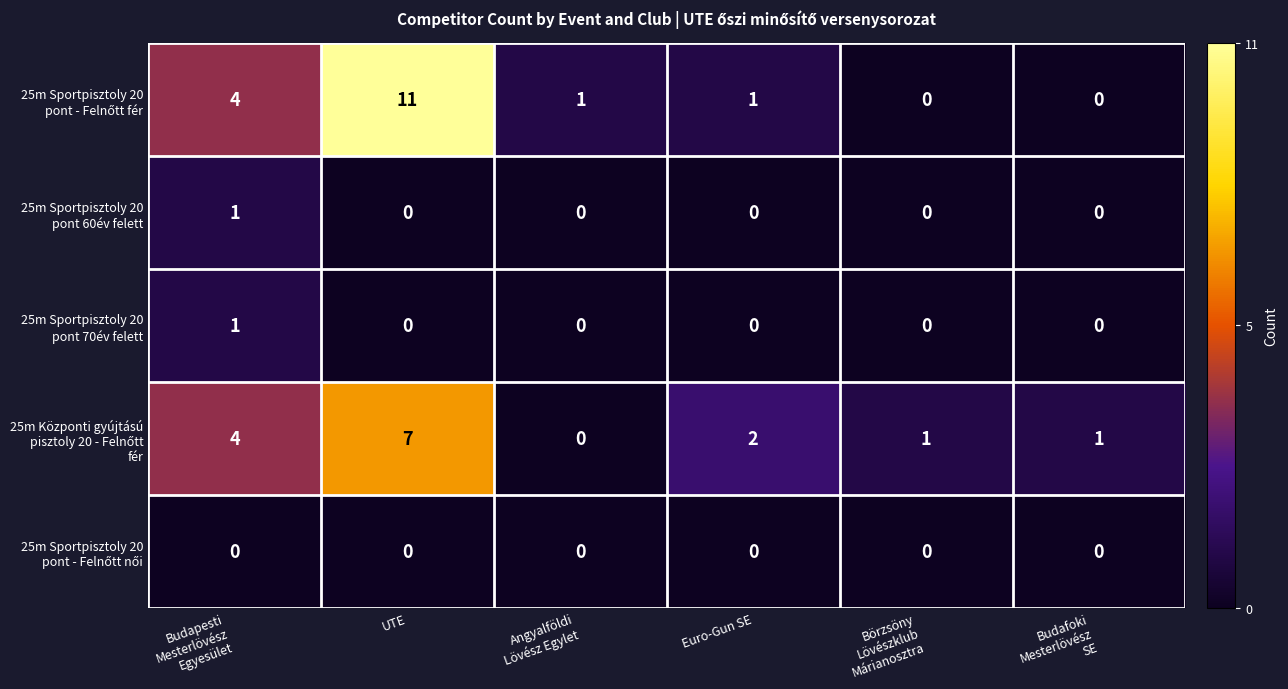

What is the maximum value shown in the chart?

11